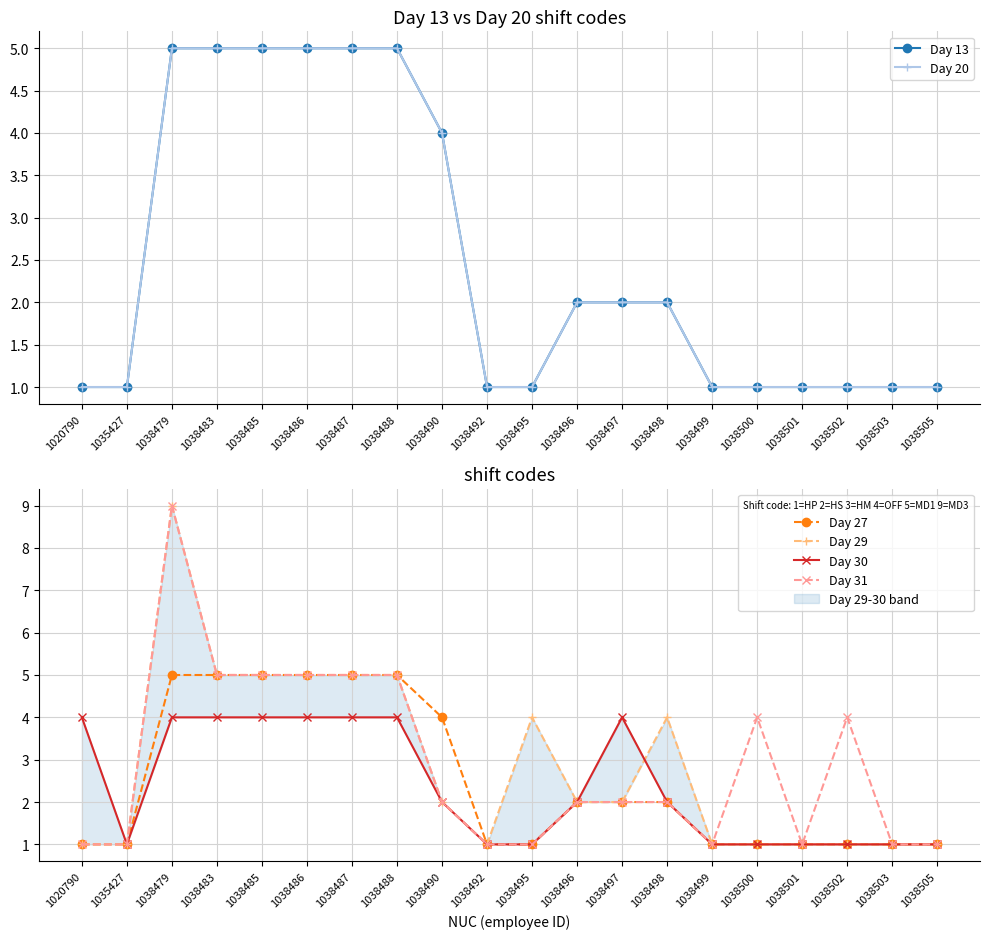

What is the difference between the second highest and second lowest values in the Day 30 series?

3